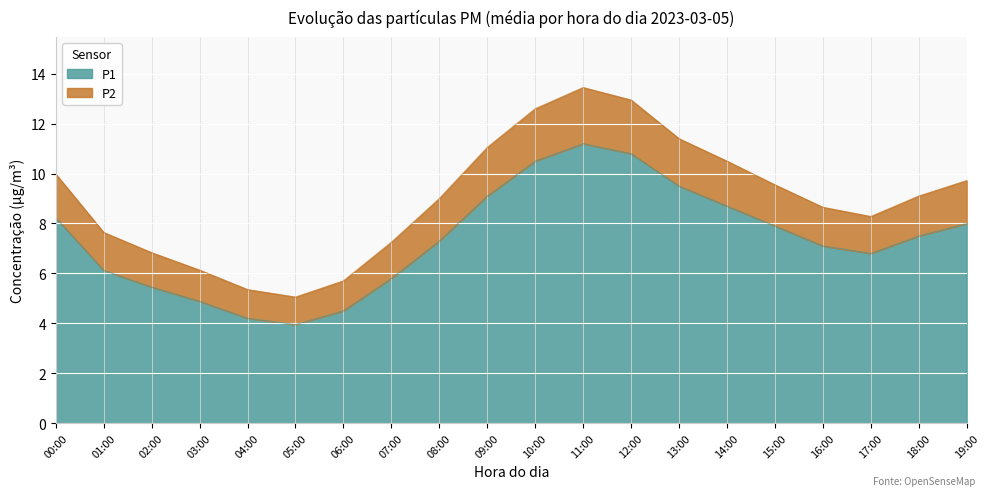

How many distinct data groups are displayed?

2